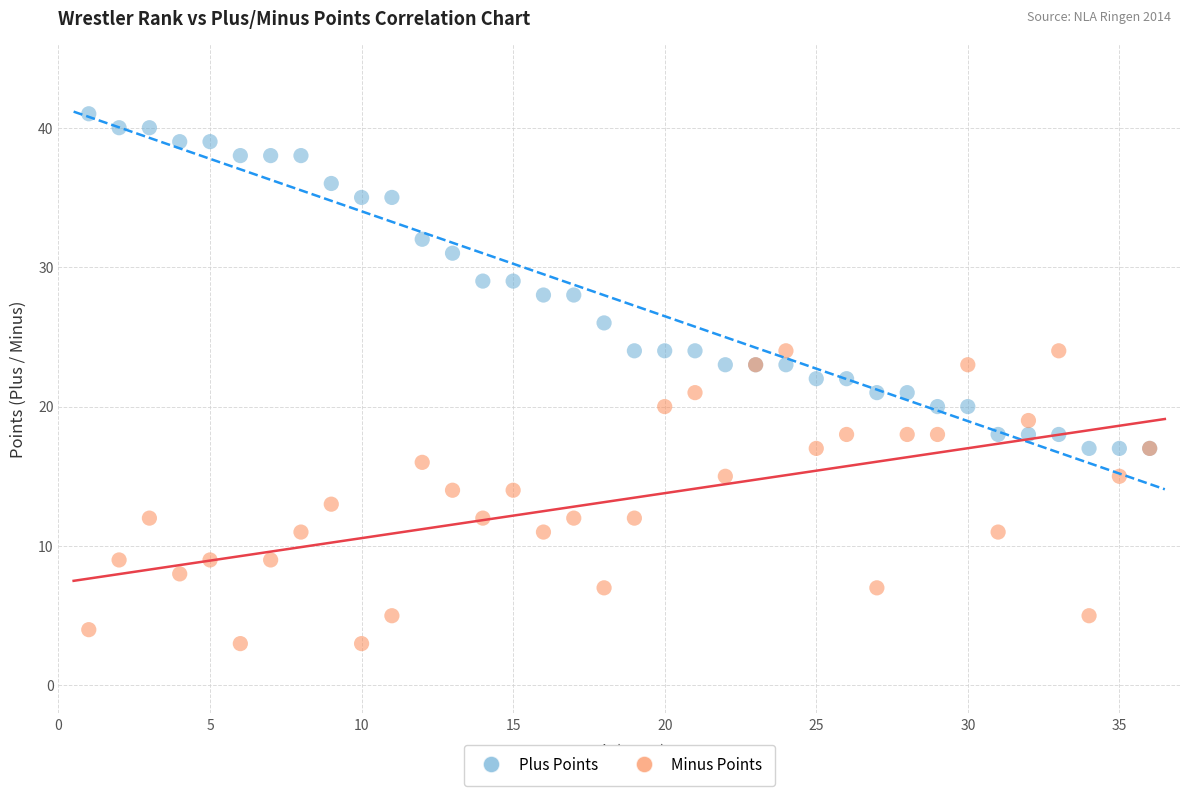

What is the X range (max minus min) for the scatter plot?

35